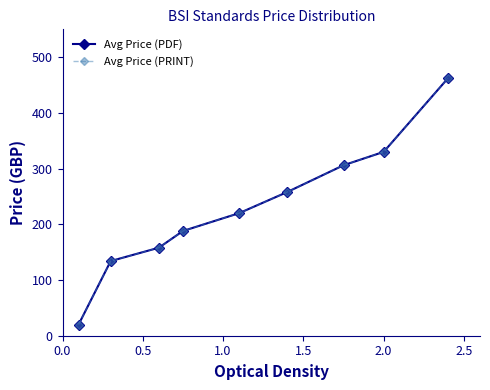

What is the difference between the maximum and minimum values in the Avg Price (PDF) series?

442